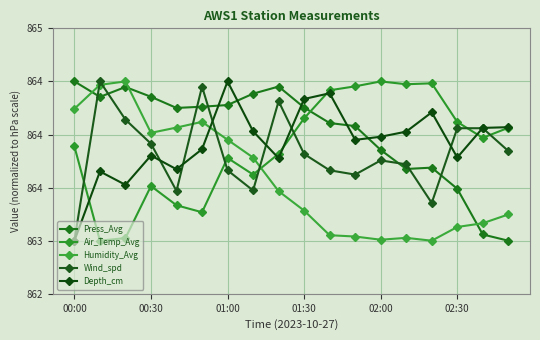

List the labels in order of Depth_cm value, largest first.

6, 10, 9, 14, 17, 16, 7, 13, 12, 11, 02:30, 01:30, 15, 8, 02:00, 00:30, 01:00, 00:00